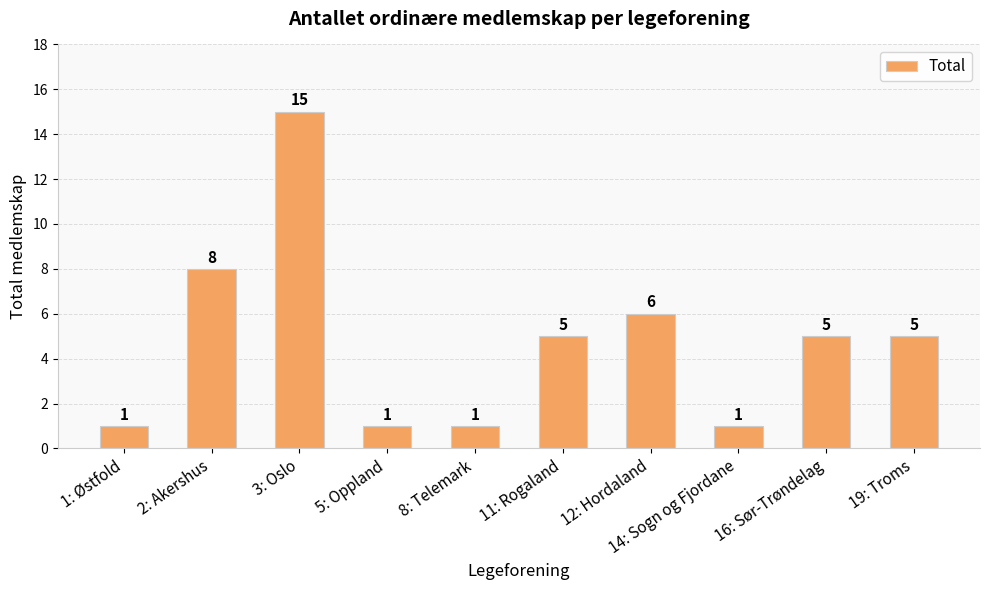

Where is the data nearest to the value 8?

2: Akershus